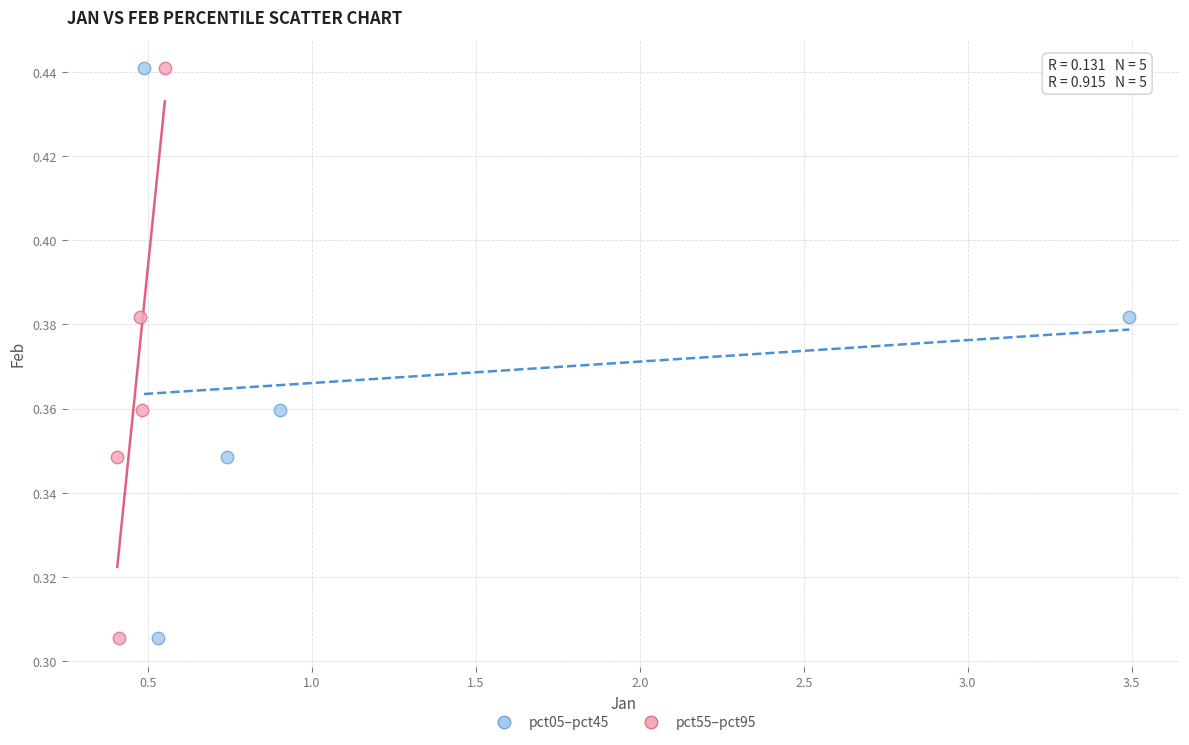

What are all the series names shown in the legend?

pct05–pct45, pct55–pct95